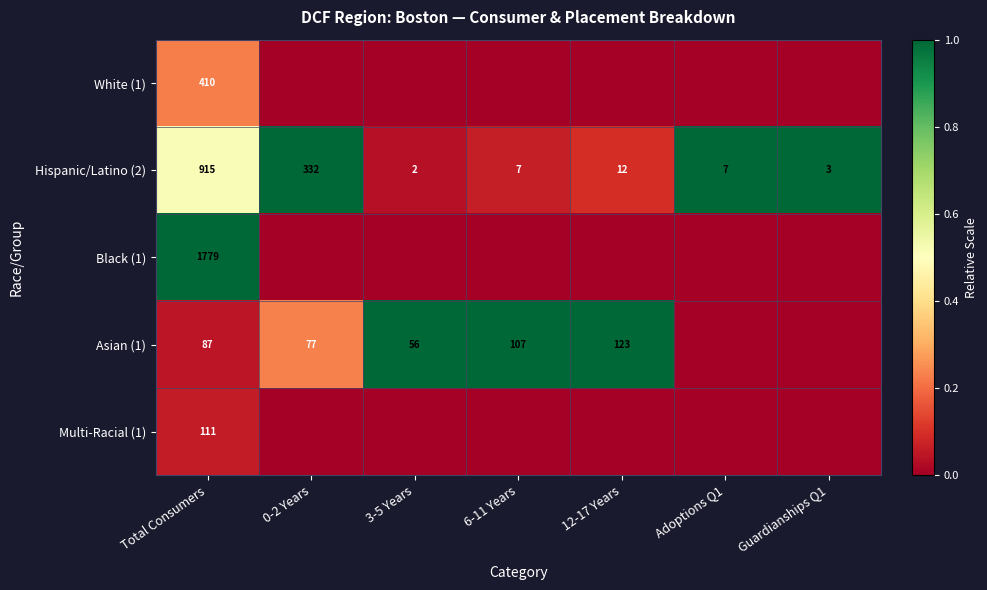

The value of Asian (1) at Total Consumers is 116. True or false?

False